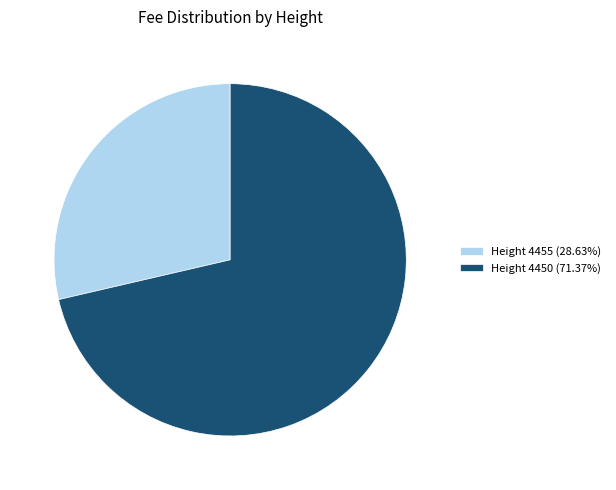

What is the ratio of the value at Height 4450 (71.37%) to the value at Height 4455 (28.63%)?

2.5